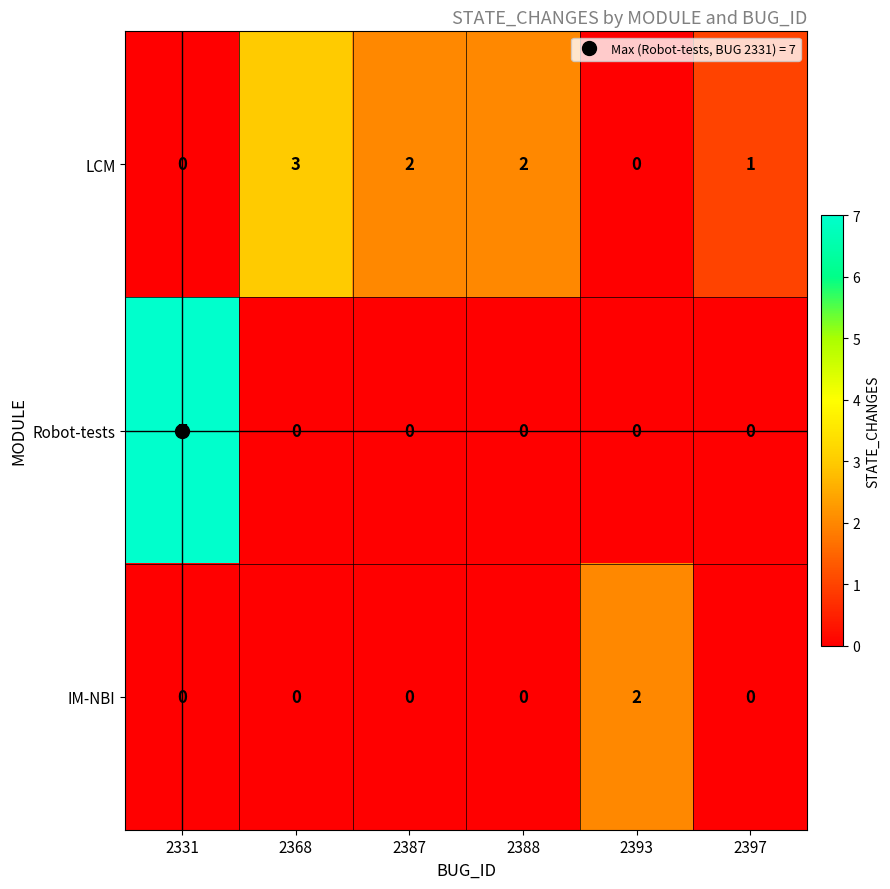

At how many categories does at least one series exceed 5?

1